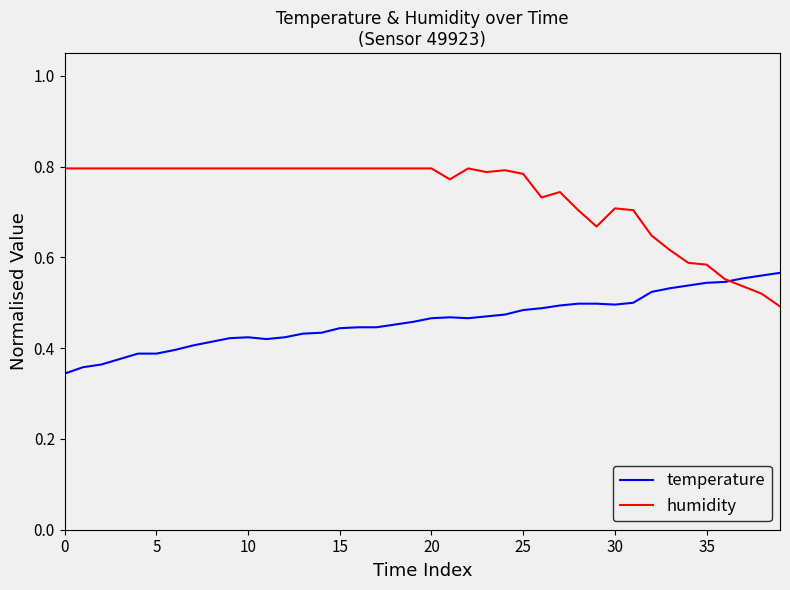

Rank the series by their average value, from highest to lowest.

humidity, temperature